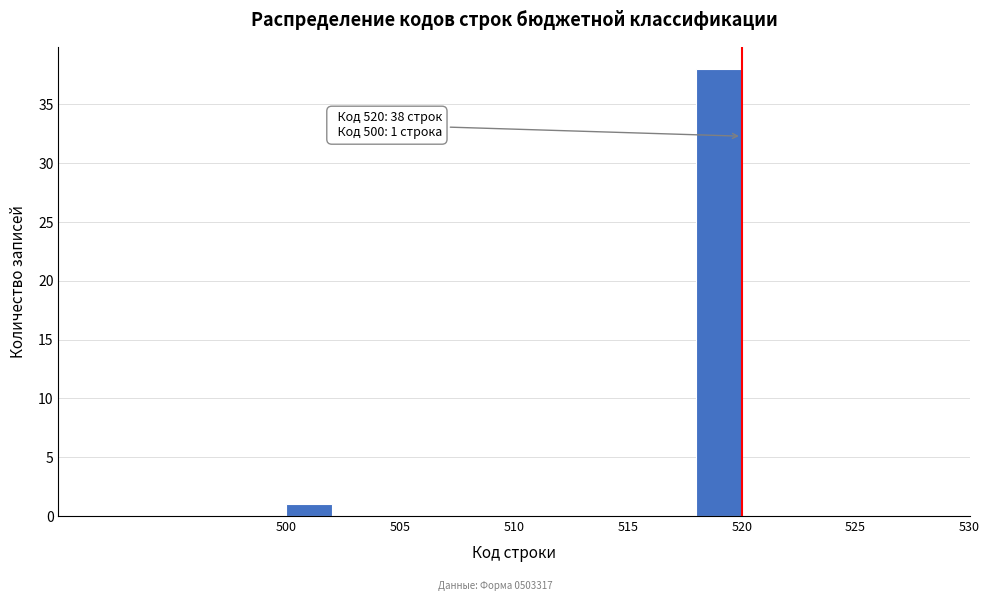

Which range on the x-axis has the tallest bar?

518 to 520